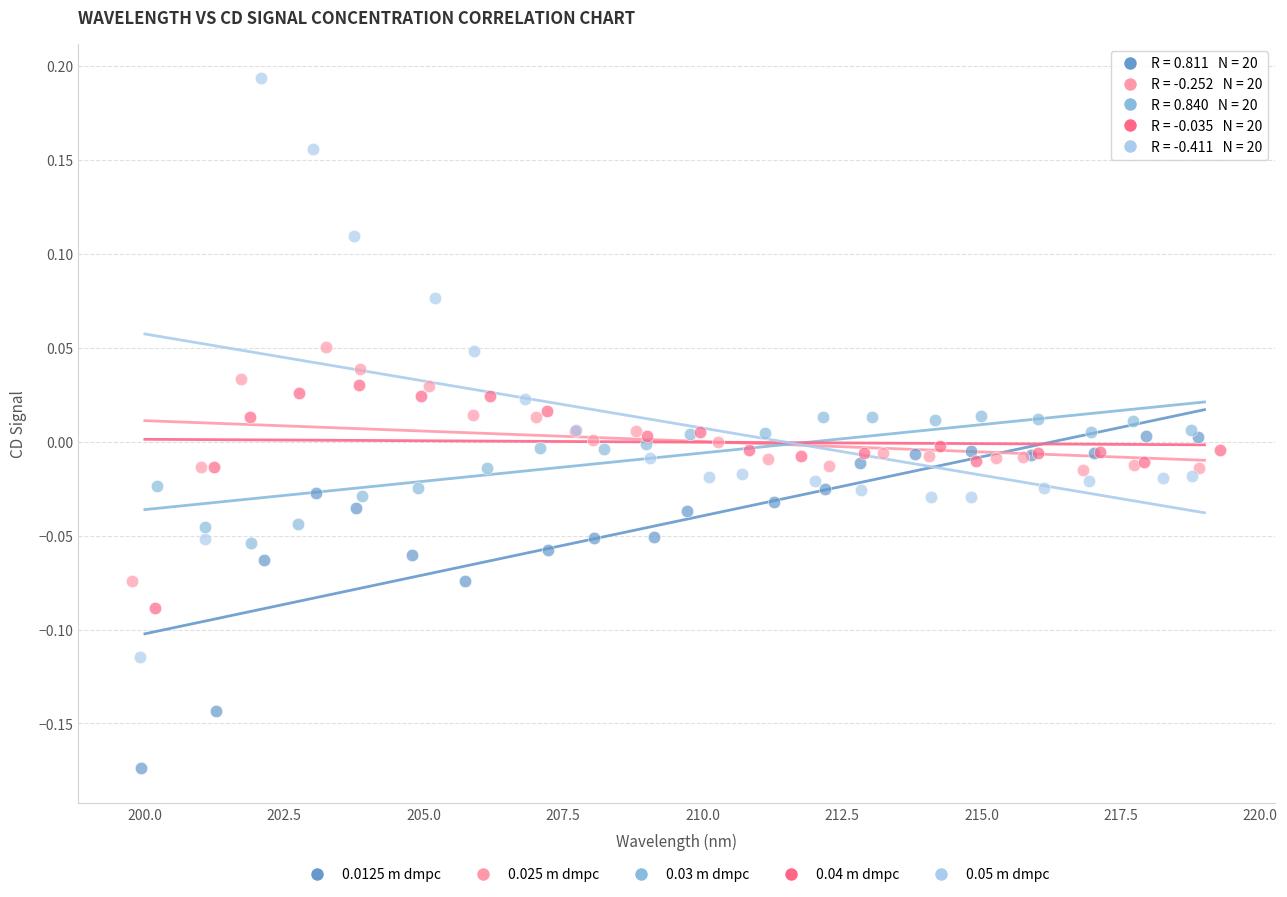

Which series contains the highest Y value?

0.05 m dmpc